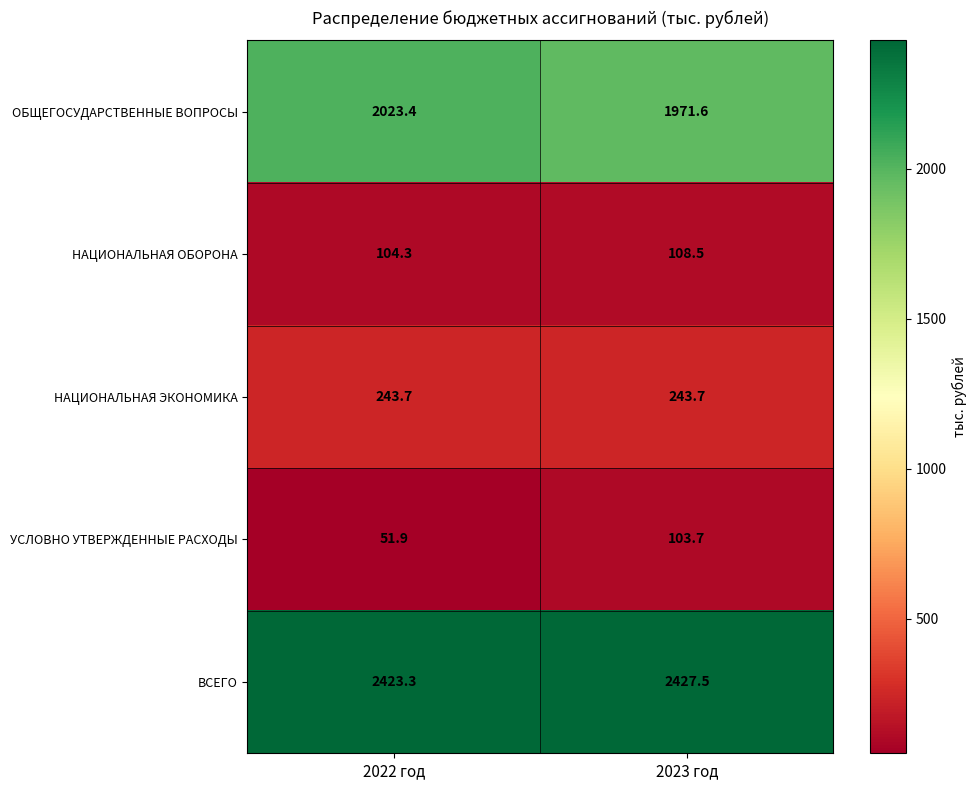

What is the smallest value displayed?

51.9